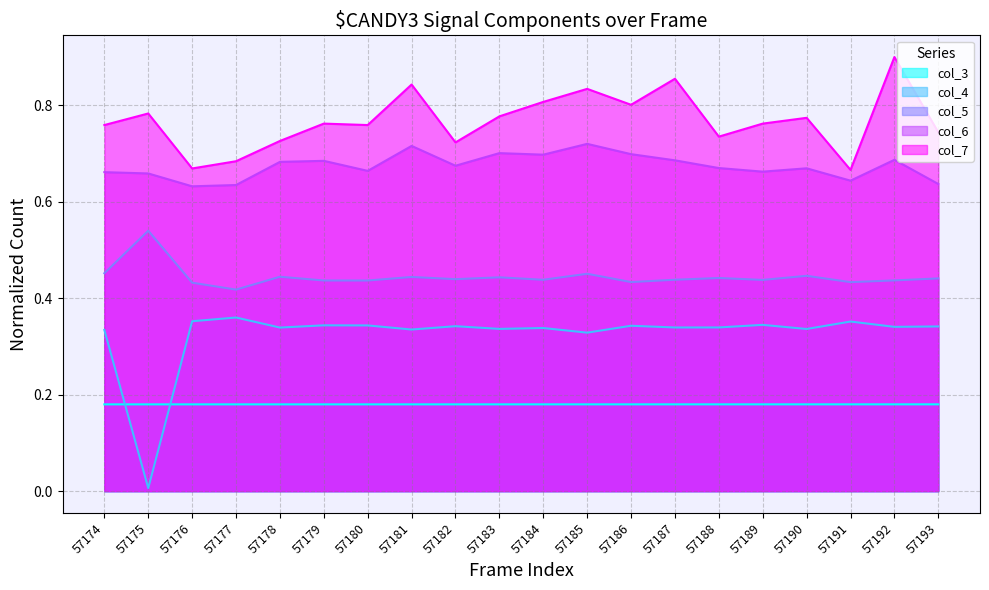

What is the value of the col_7 point at the 12th from the left?

0.8